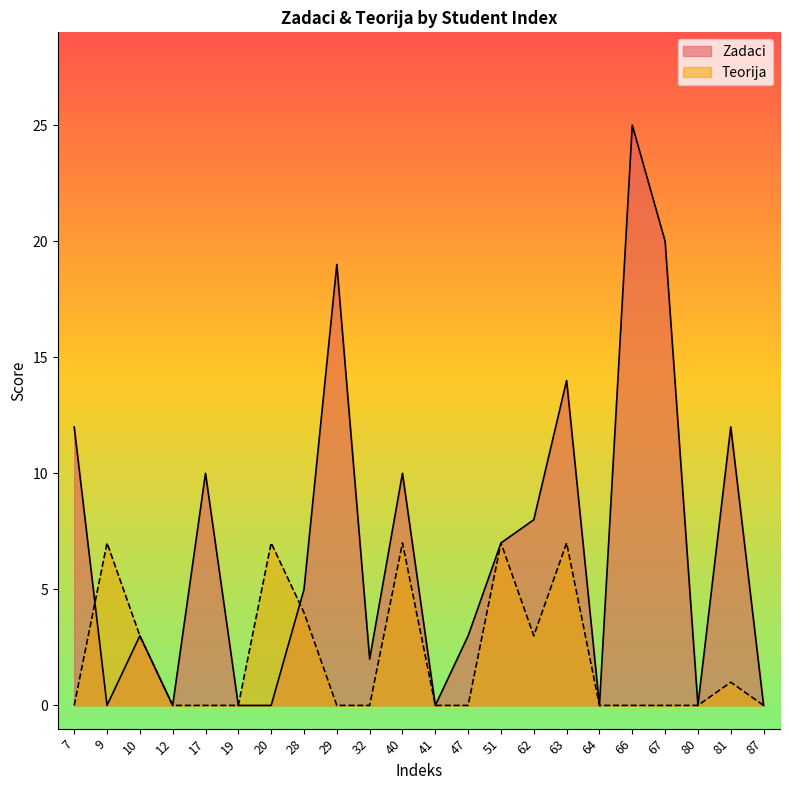

The value of Teorija at 62 is 3. True or false?

True